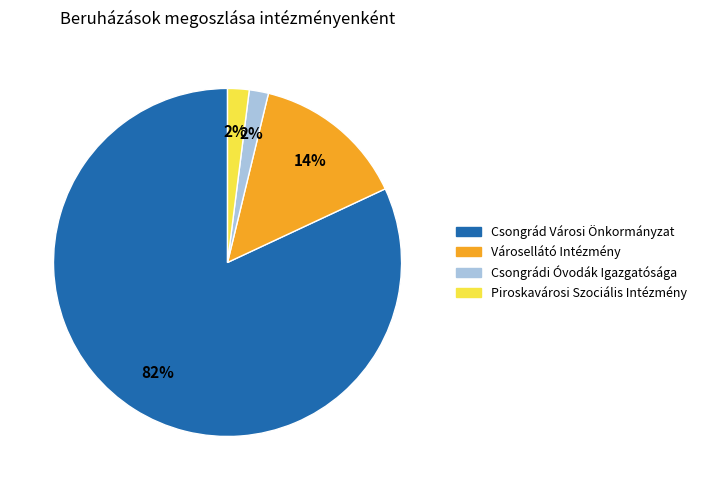

Count the number of slices in the pie.

4